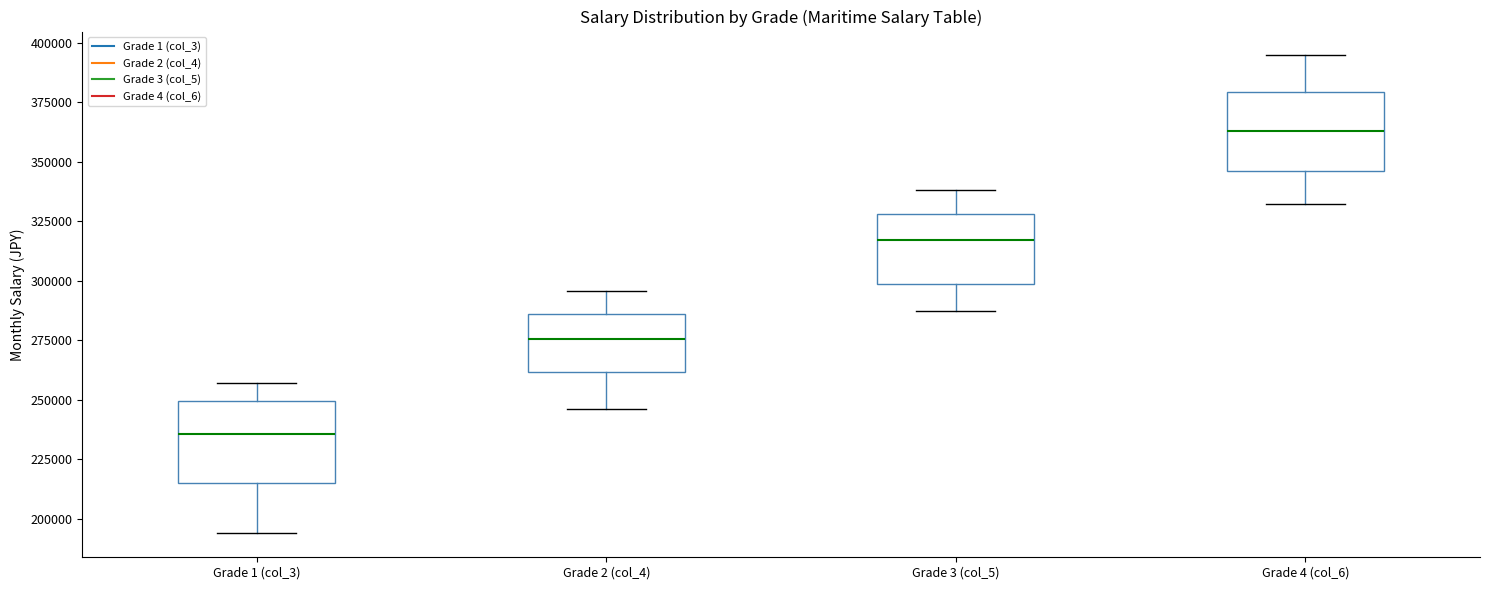

Where is the lower edge of the box for Grade 2 (col_4) on the y-axis? The values are not printed on the chart, so give them approximately, as read against the axis.

260000